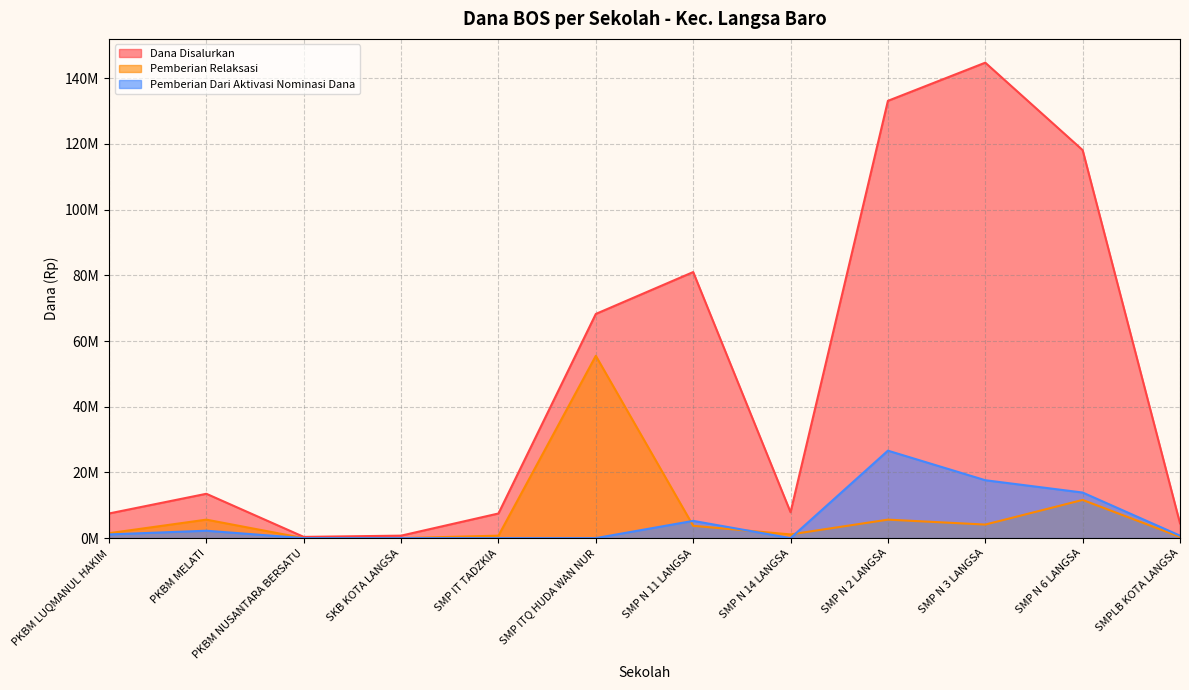

The value of Pemberian Dari Aktivasi Nominasi Dana at SMP N 2 LANGSA is 43098866. True or false?

False